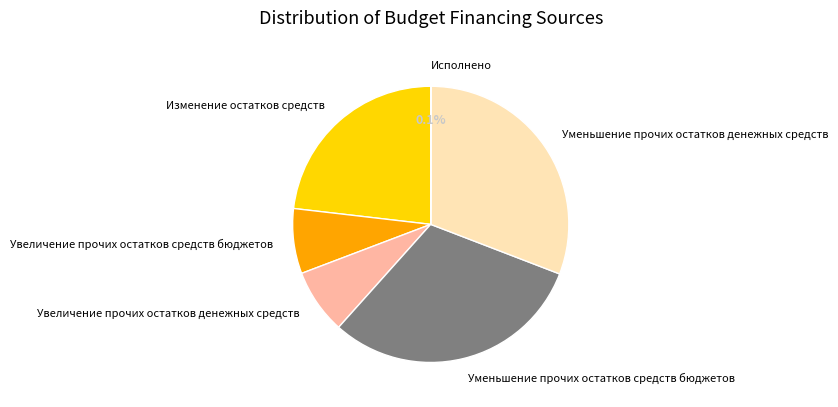

What is the total percentage of Увеличение прочих остатков средств бюджетов and Уменьшение прочих остатков средств бюджетов?

38.4%